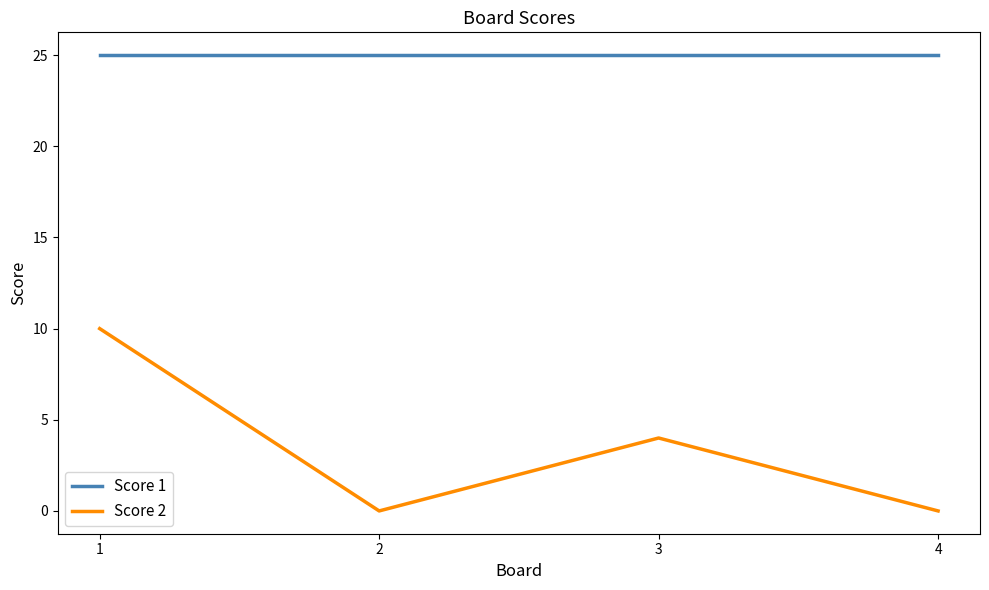

At which label is Score 2 closest to 5?

3